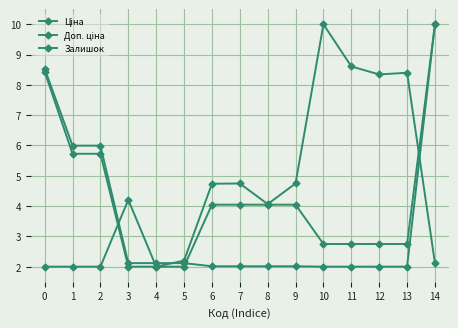

How many values in the Залишок series exceed 4?

9